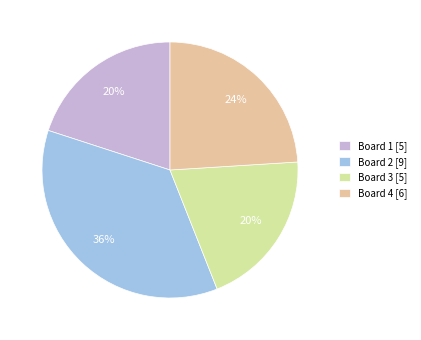

How many segments does this pie chart have?

4